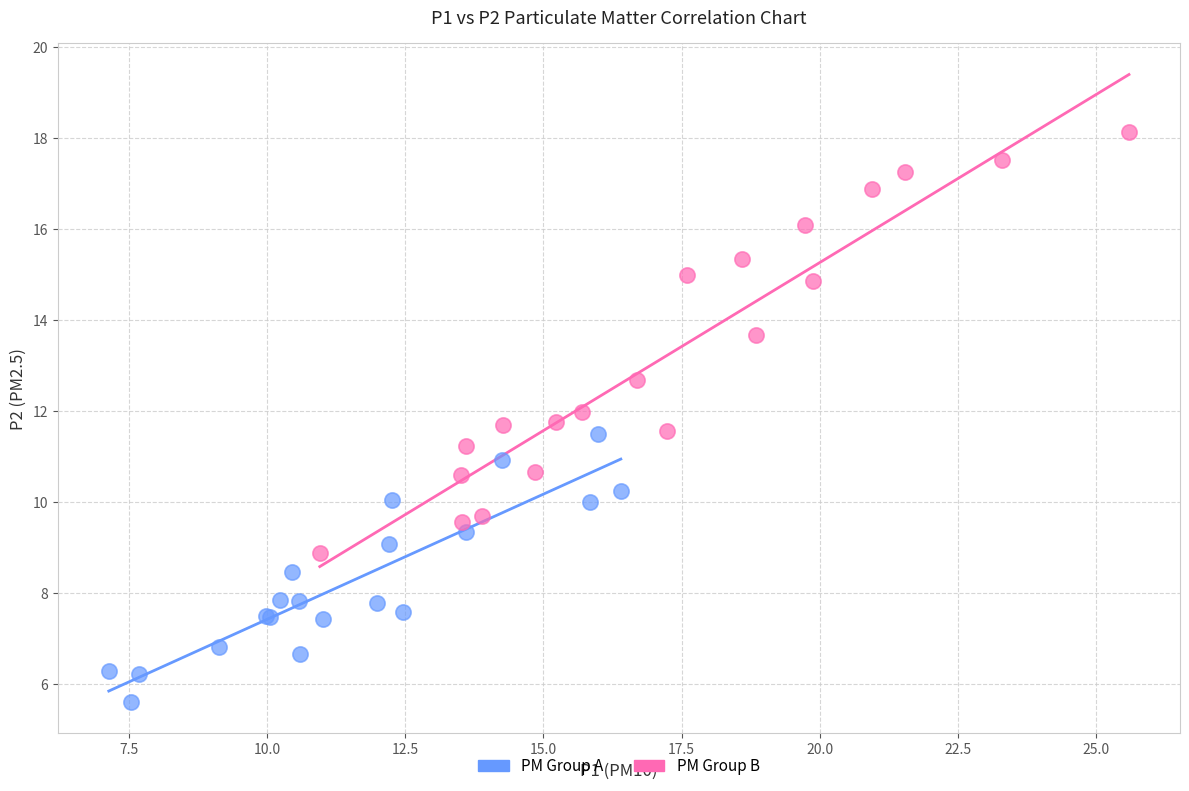

Which series contains the lowest Y value?

PM Group A